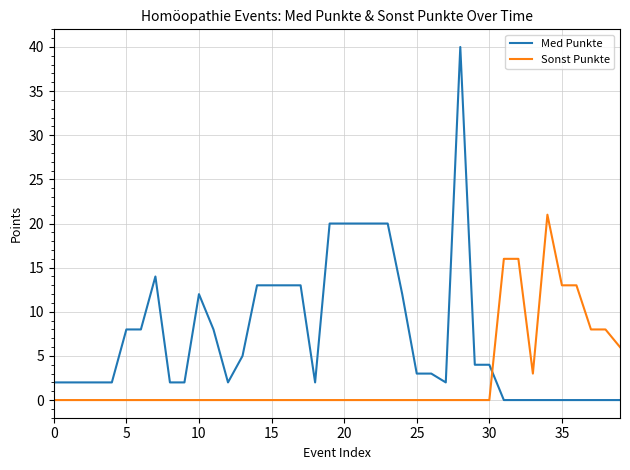

Rank the series by their average value, from highest to lowest.

Med Punkte, Sonst Punkte